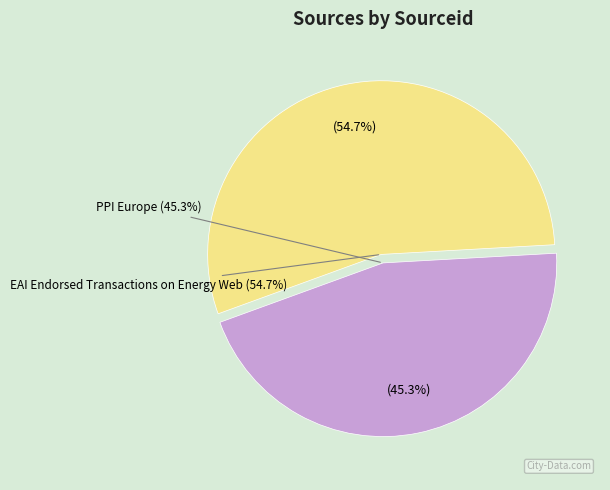

How many segments does this pie chart have?

2